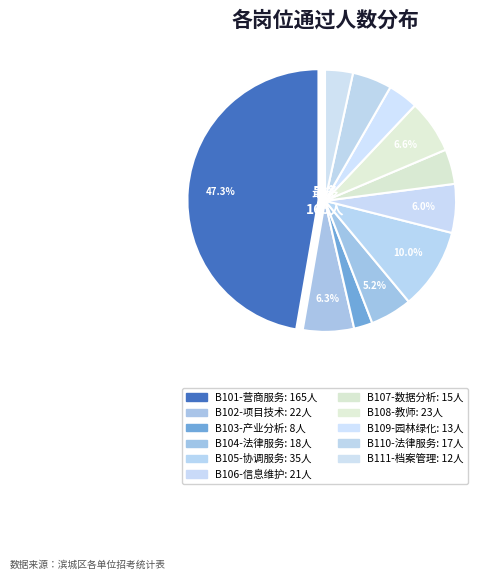

To the nearest percent, what is the combined percentage of B102-项目技术 and B109-园林绿化?

10%